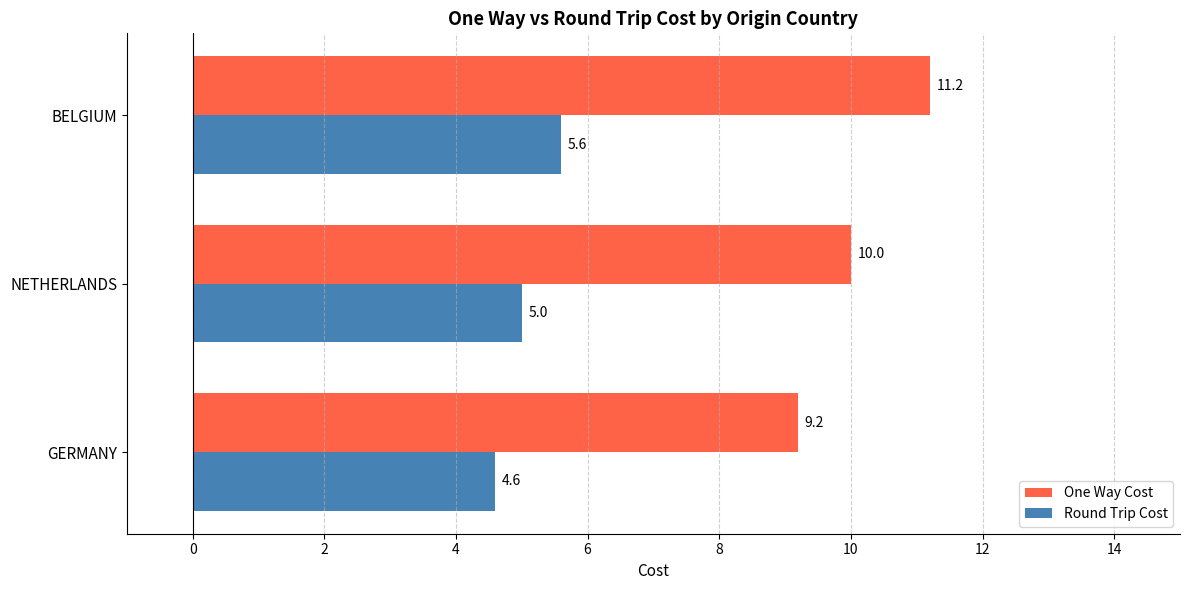

Which series has the largest total across all categories?

One Way Cost